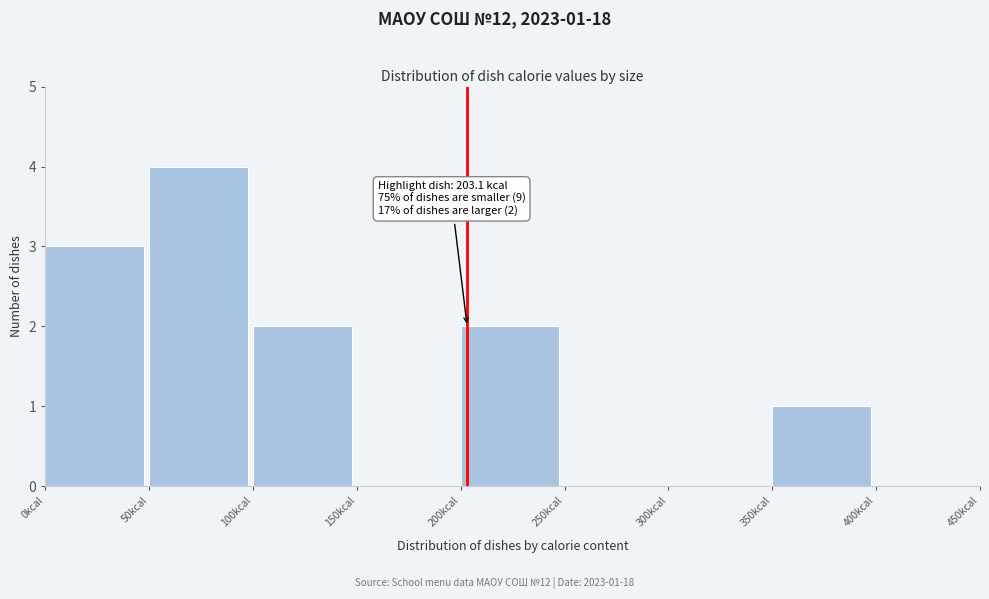

Over which range of the x-axis is the bar tallest?

50 to 100